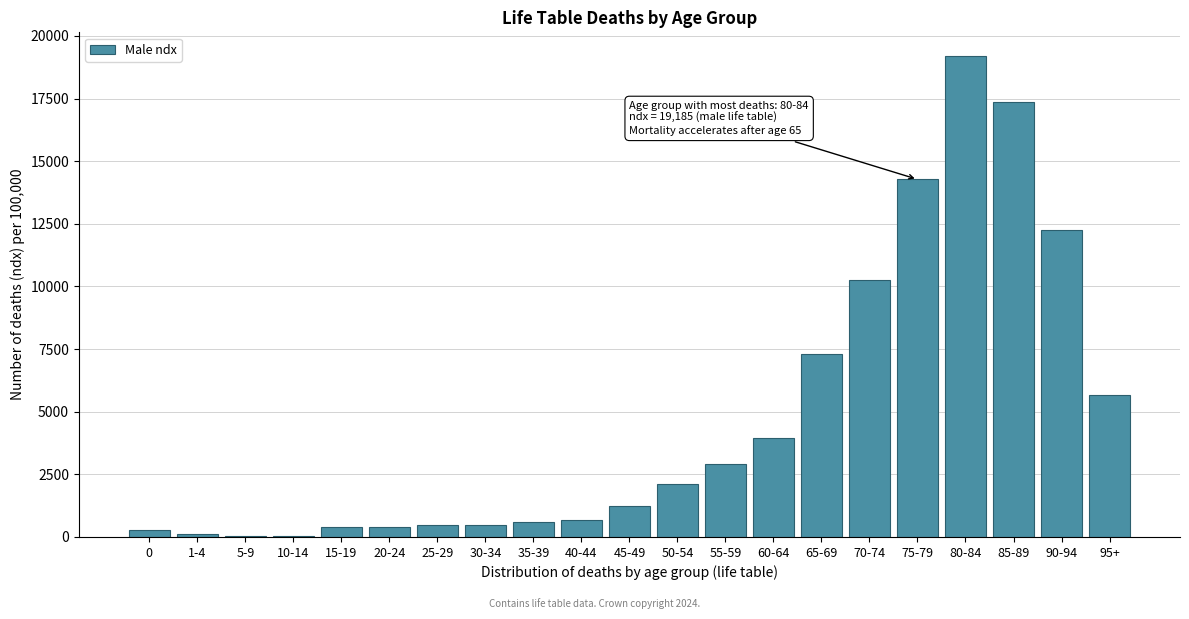

What is the sum of all values?

100001